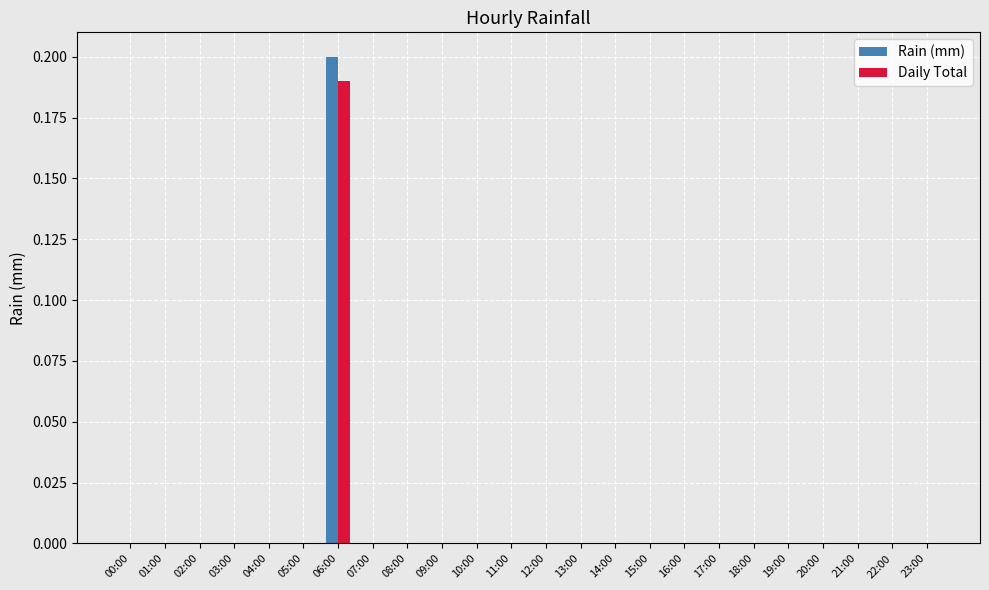

Does the chart contain stacked bars?

No